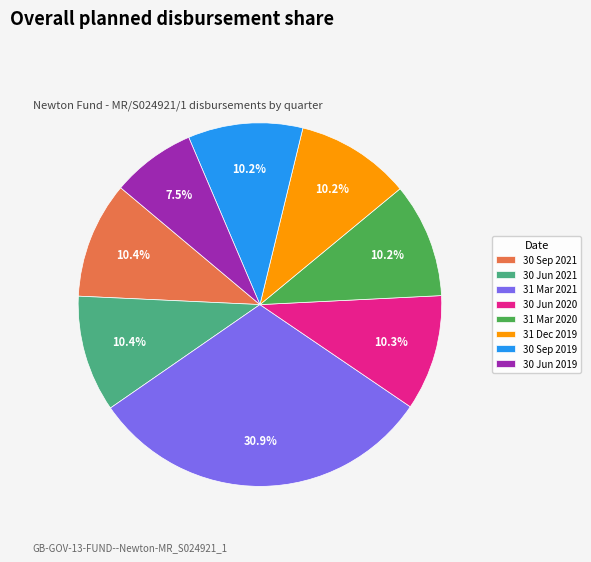

Is the sum of 31 Mar 2021 and 30 Sep 2019 greater than half?

No